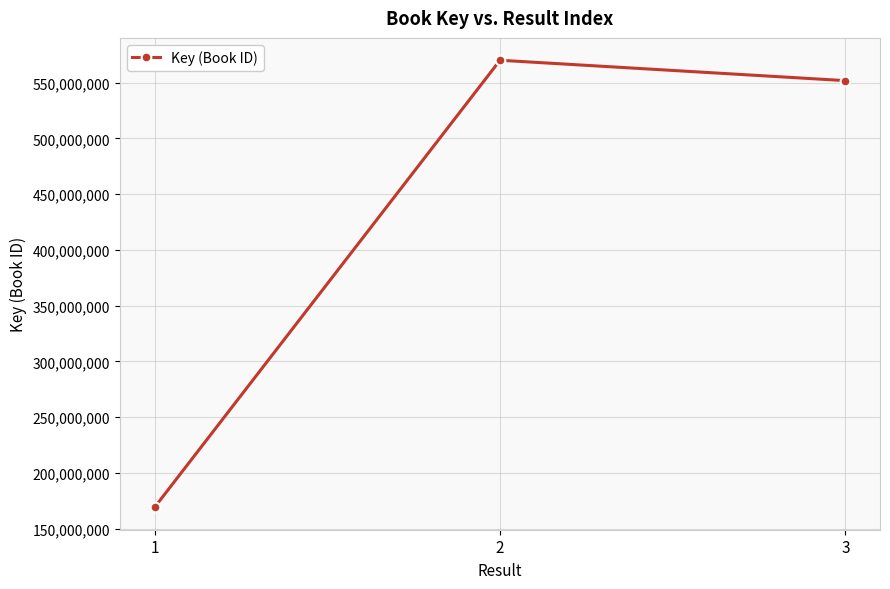

How many values are below 551762768?

1